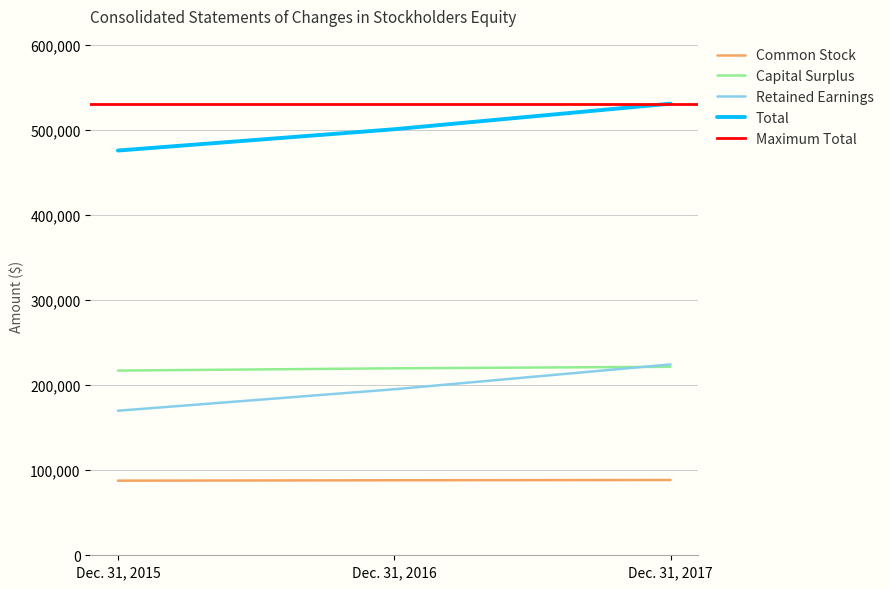

What is the value of the Capital Surplus point at the 3rd from the left?

221472